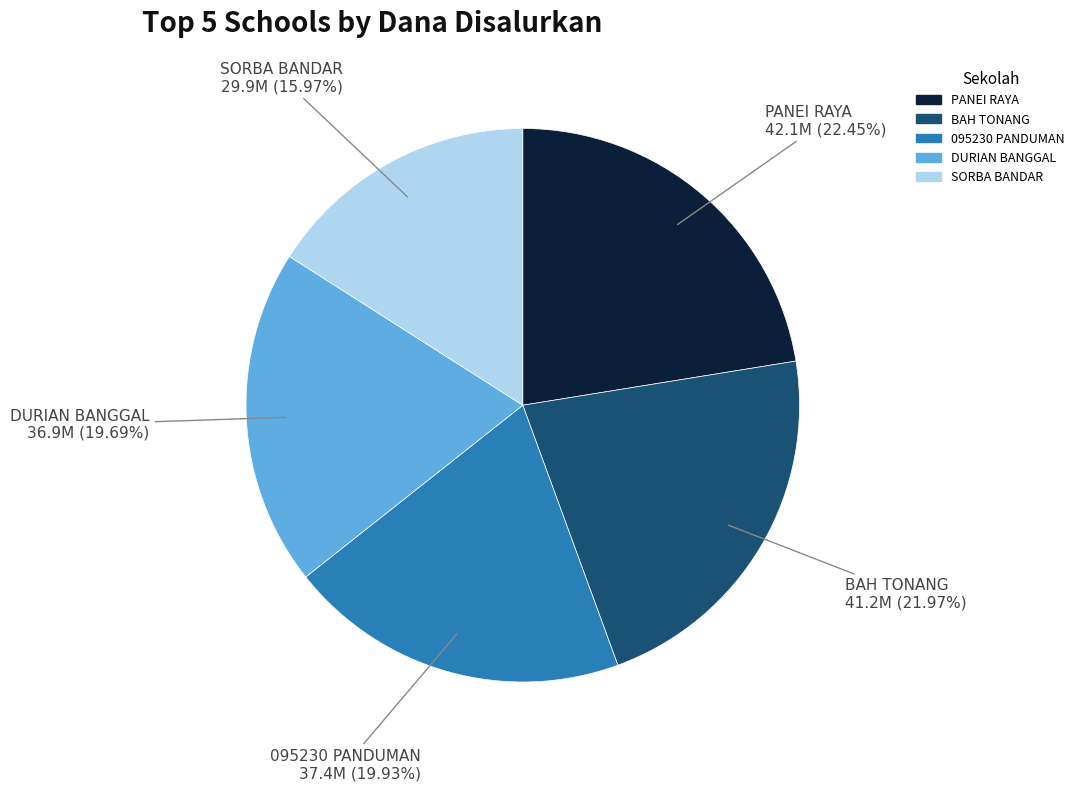

Is there any slice that represents more than half of the pie?

No